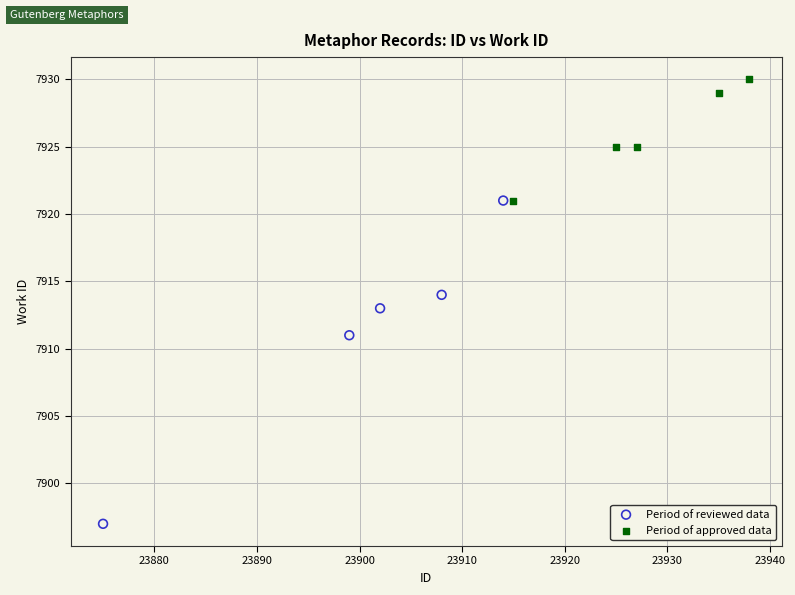

Which series has the widest spread of Y values?

Period of reviewed data